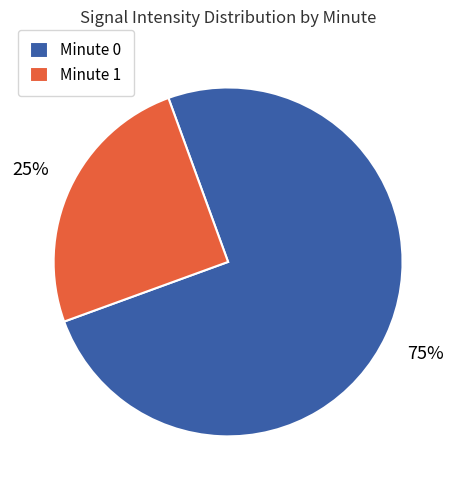

Rank the categories by value from highest to lowest.

Minute 0, Minute 1